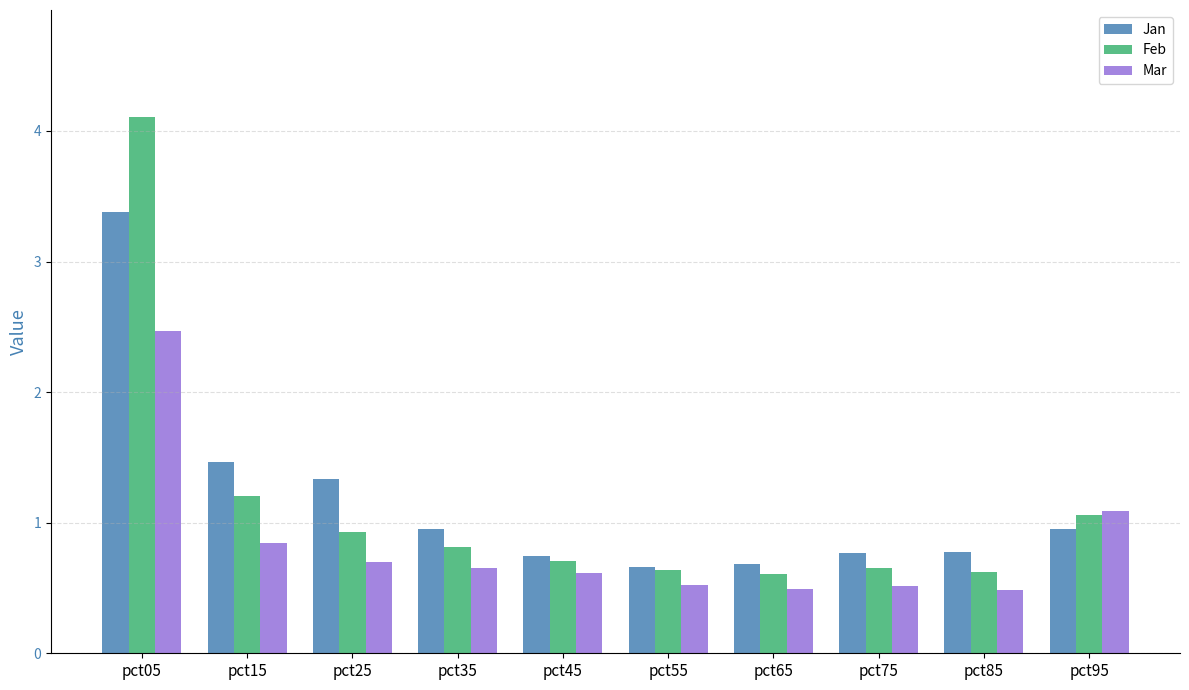

What is the total value across all series at pct65?

1.8